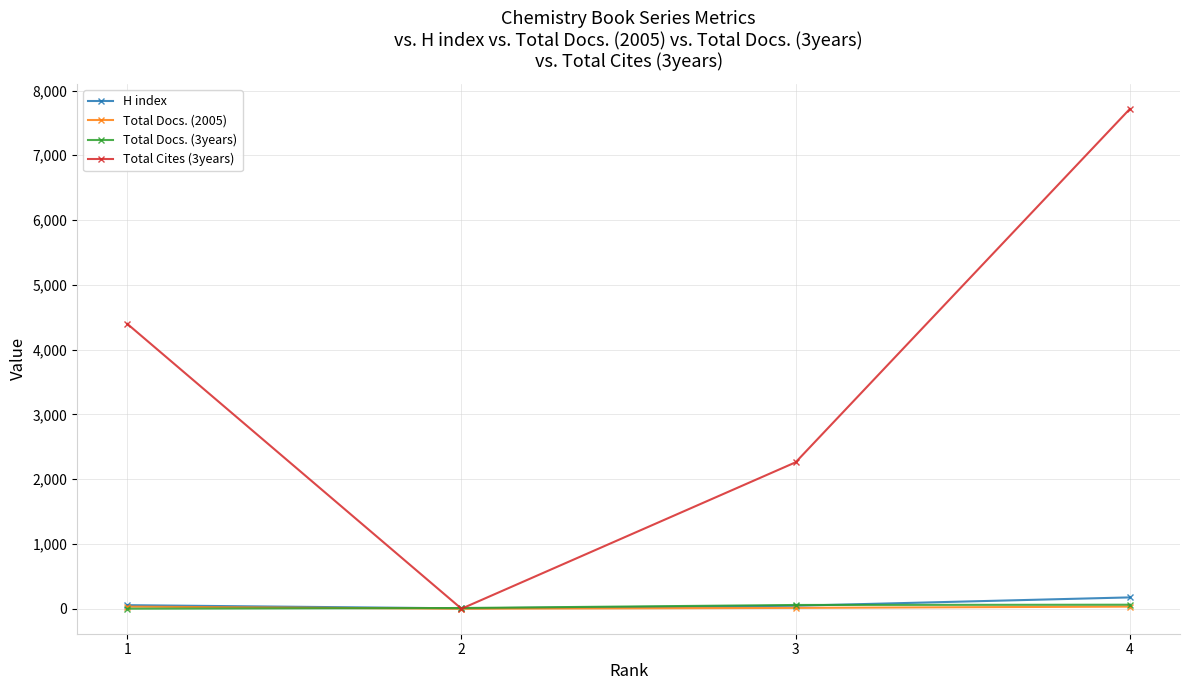

What is the spread (max minus min) of values at 2?

11